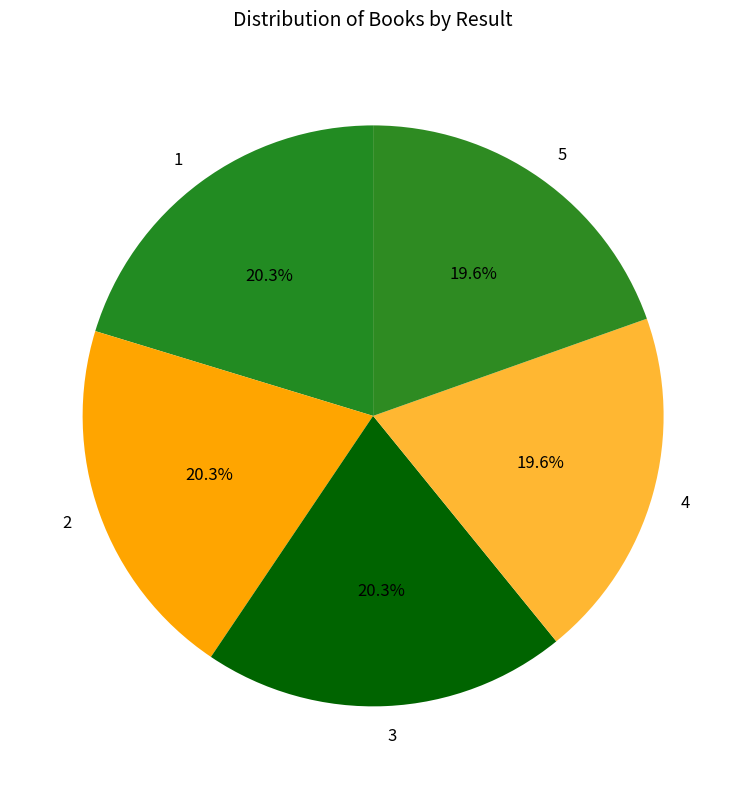

Does any single category account for the majority?

No